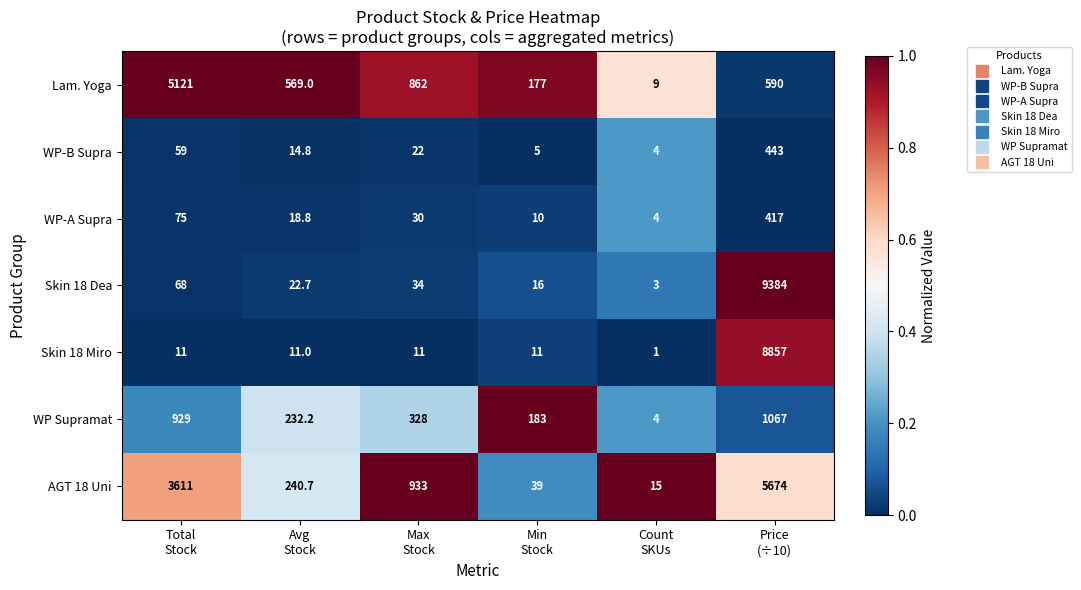

What is the difference between the maximum and minimum values in the WP-B Supra series?

439.0